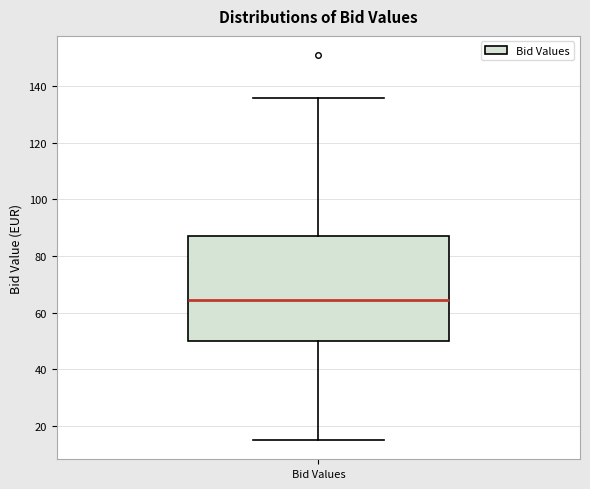

Where does the lower whisker of the box for Bid Values end on the y-axis? The values are not printed on the chart, so give them approximately, as read against the axis.

16